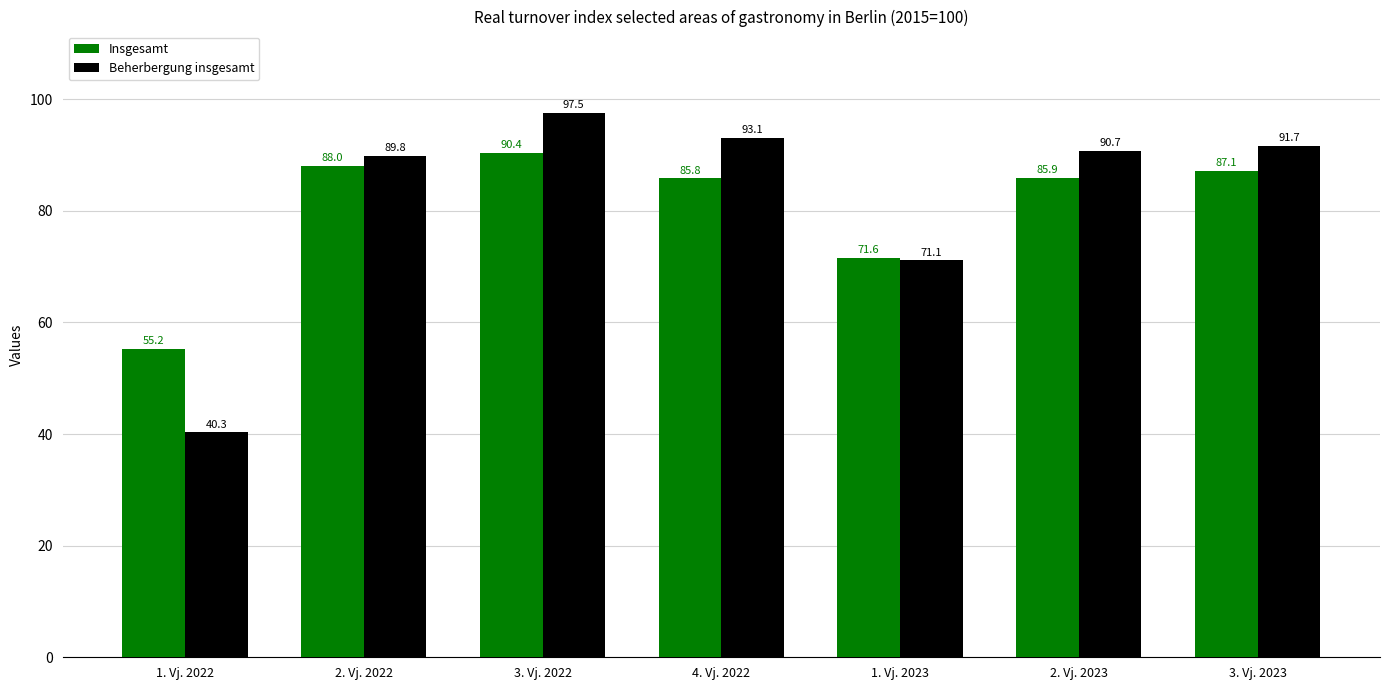

How many data points does each series have?

7